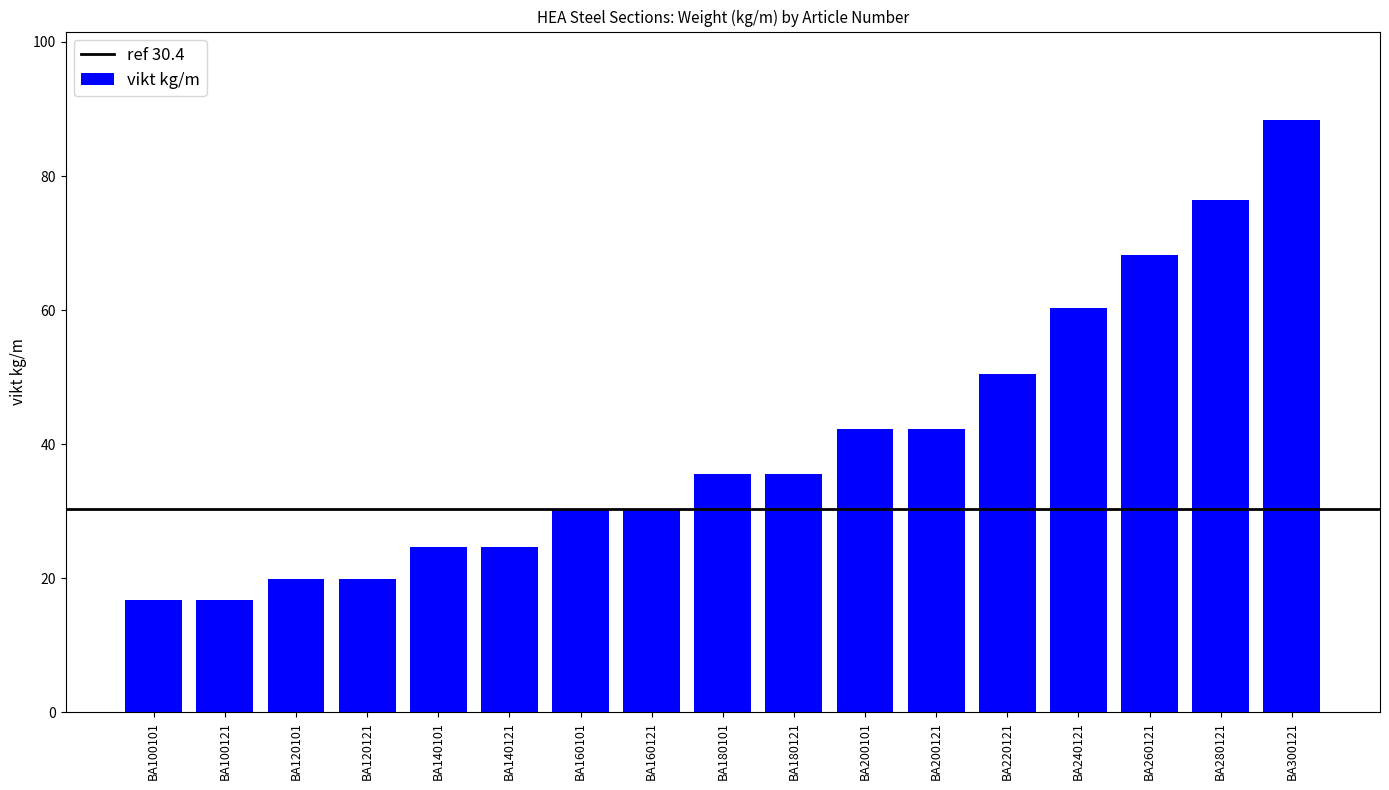

Between BA160101 and BA300121, which is larger?

BA300121